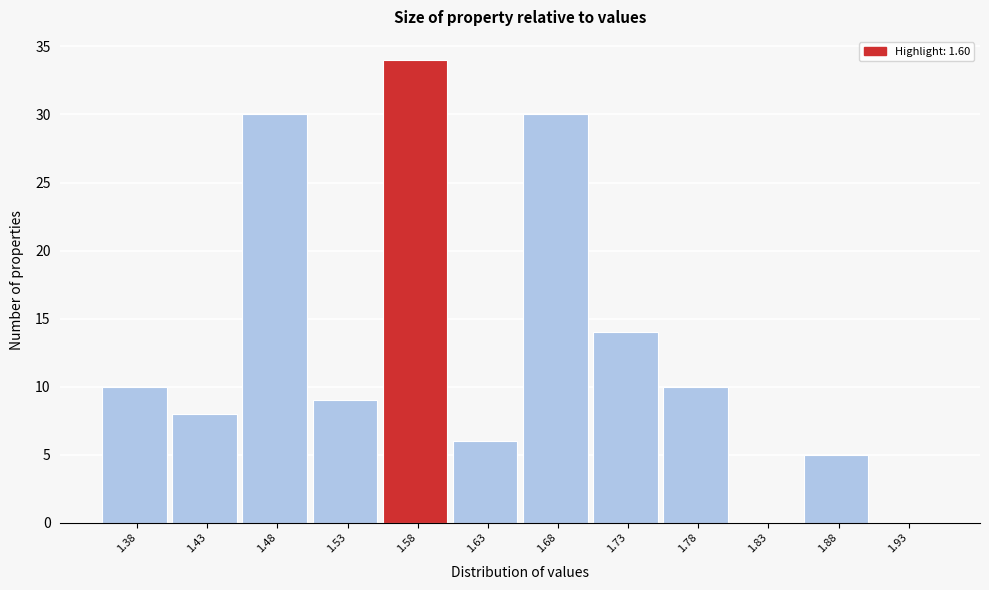

Reading left to right, list all the values displayed in this chart.

1.38=10	1.43=8	1.48=30	1.53=9	1.58=34	1.63=6	1.68=30	1.73=14	1.78=10	1.83=0	1.88=5	1.93=0